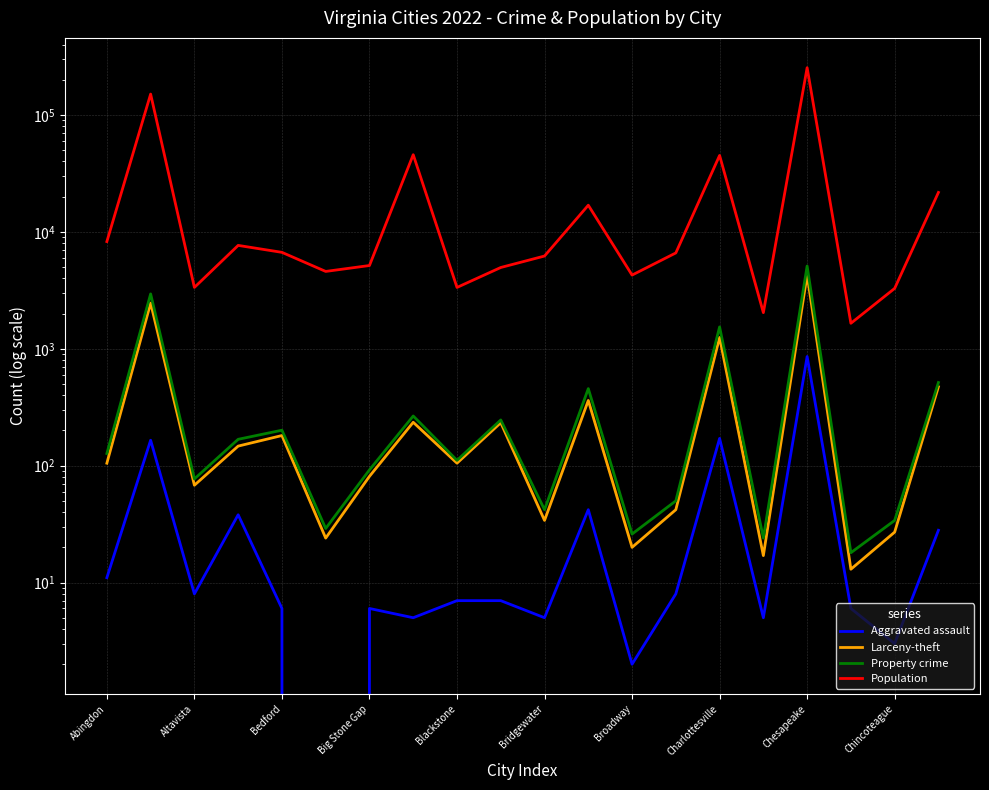

What is the difference between the second highest and second lowest values in the Aggravated assault series?

169